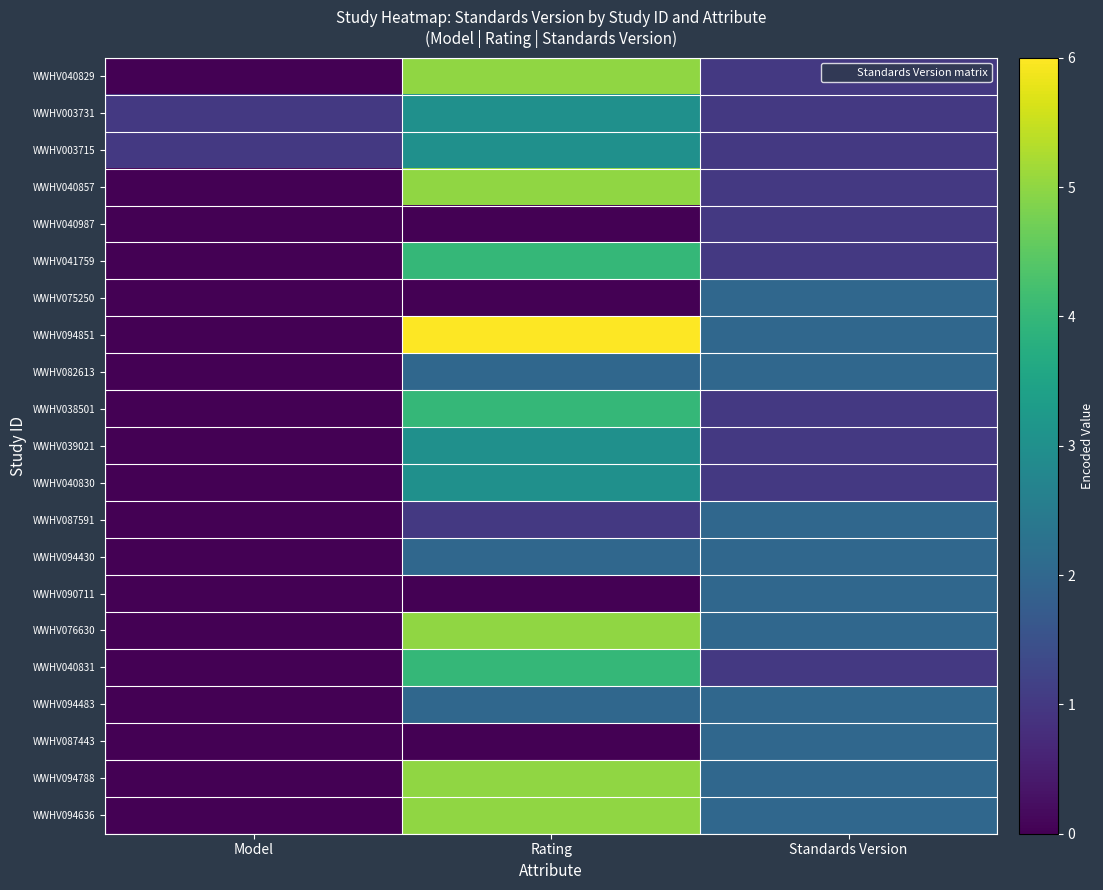

How many data points does each series have?

3